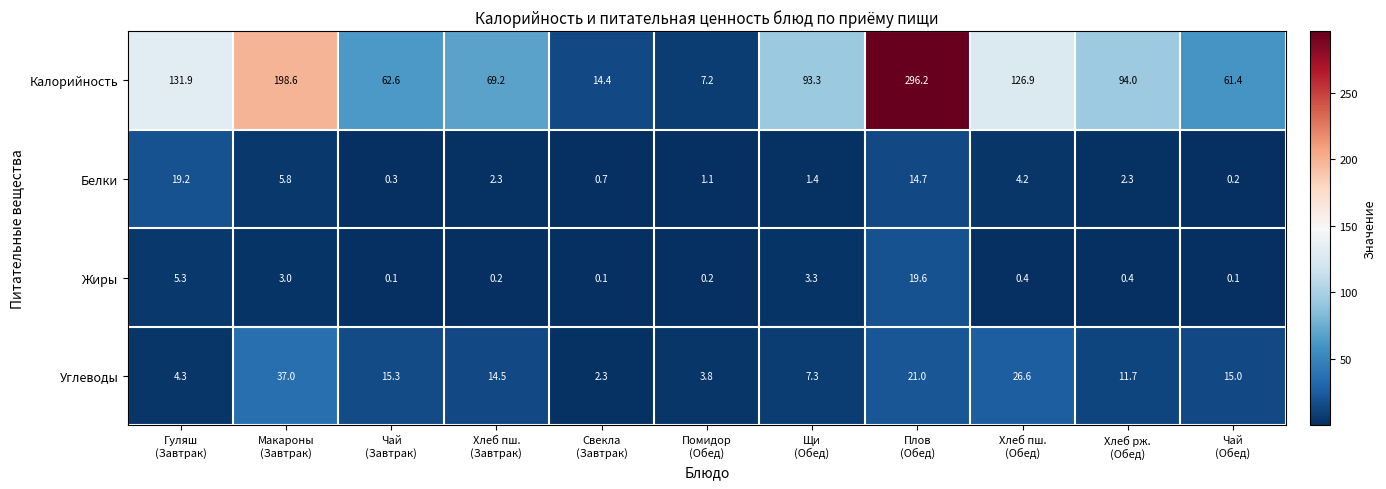

Which series has the largest total across all categories?

Калорийность